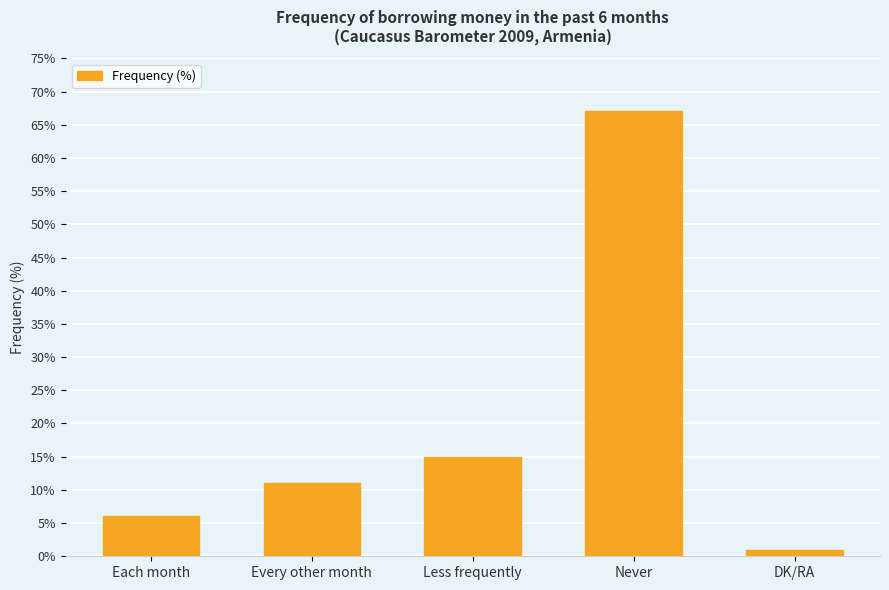

What is the value of the 5th bar from the left?

1